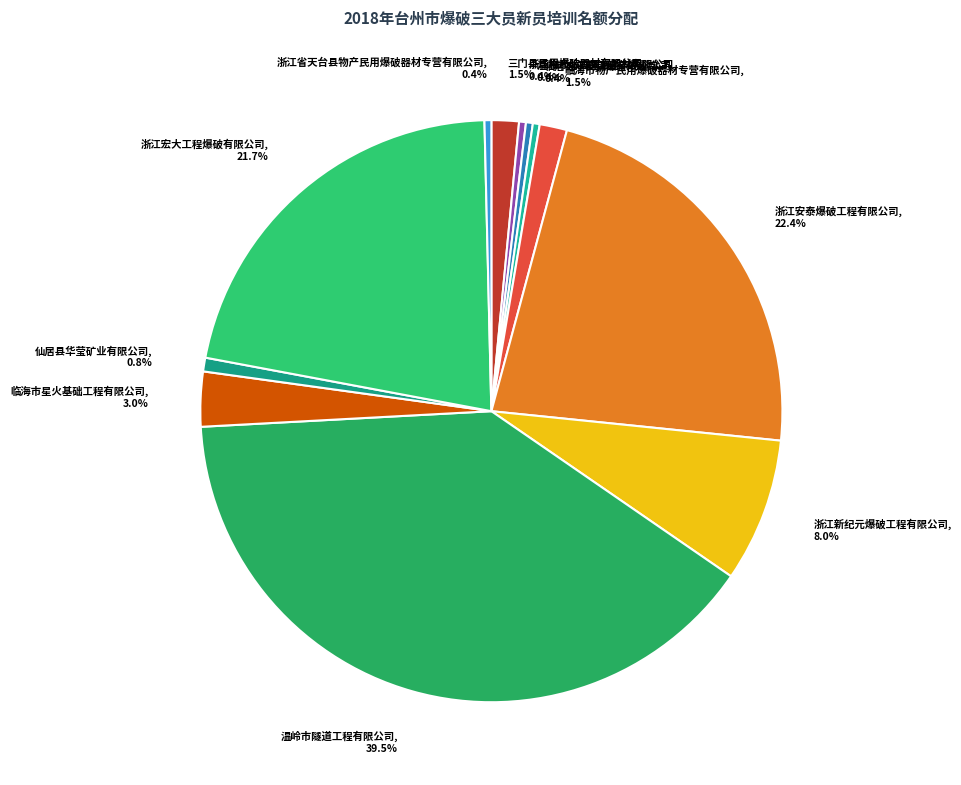

Is it true that 温岭市化工轻工建筑材料公司 is 0% of the pie?

True